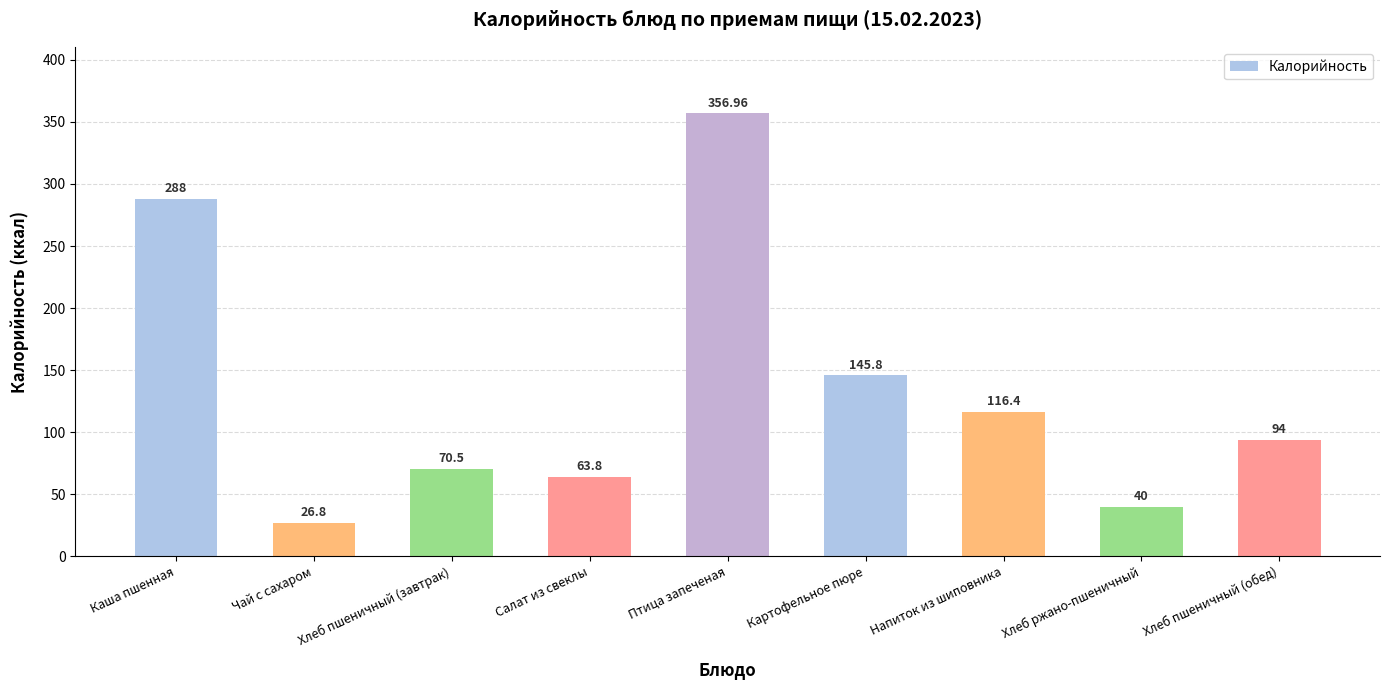

What is the value of the 6th bar from the left?

145.8